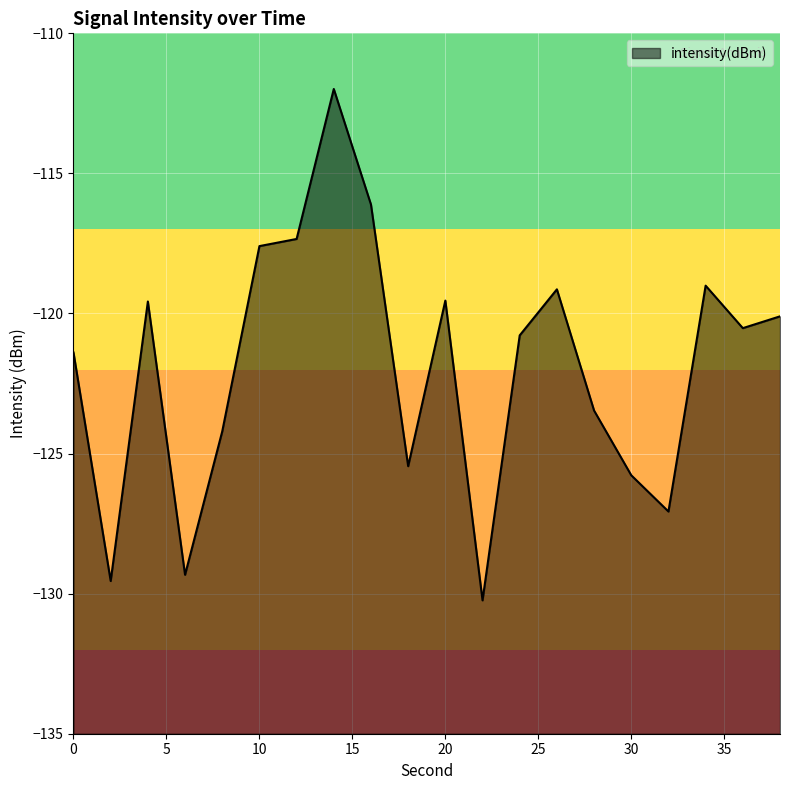

Between 10 and 26, which is larger?

10